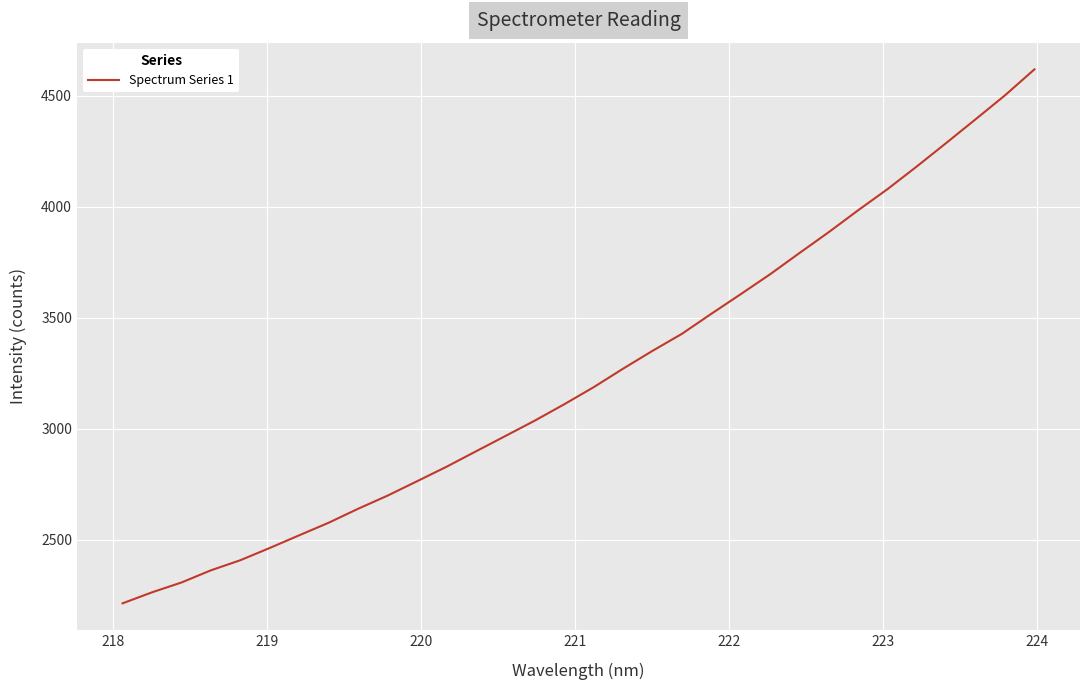

What is the difference between the second highest and second lowest values?

2238.6